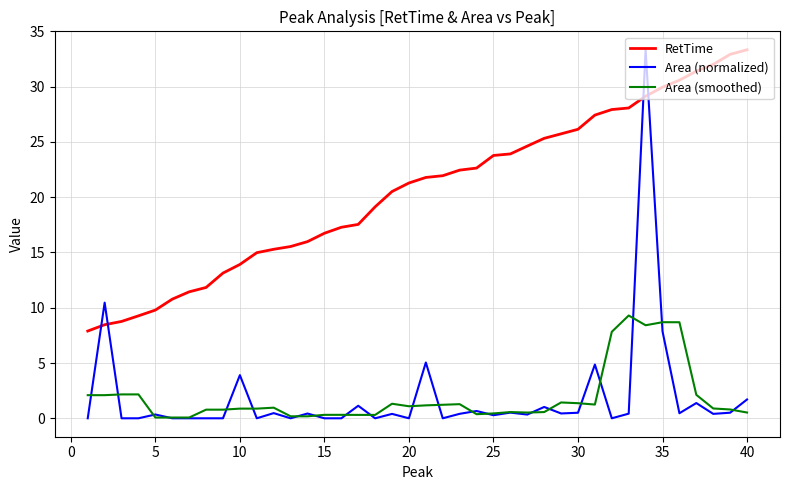

Is this an area chart (filled region under the line)?

No